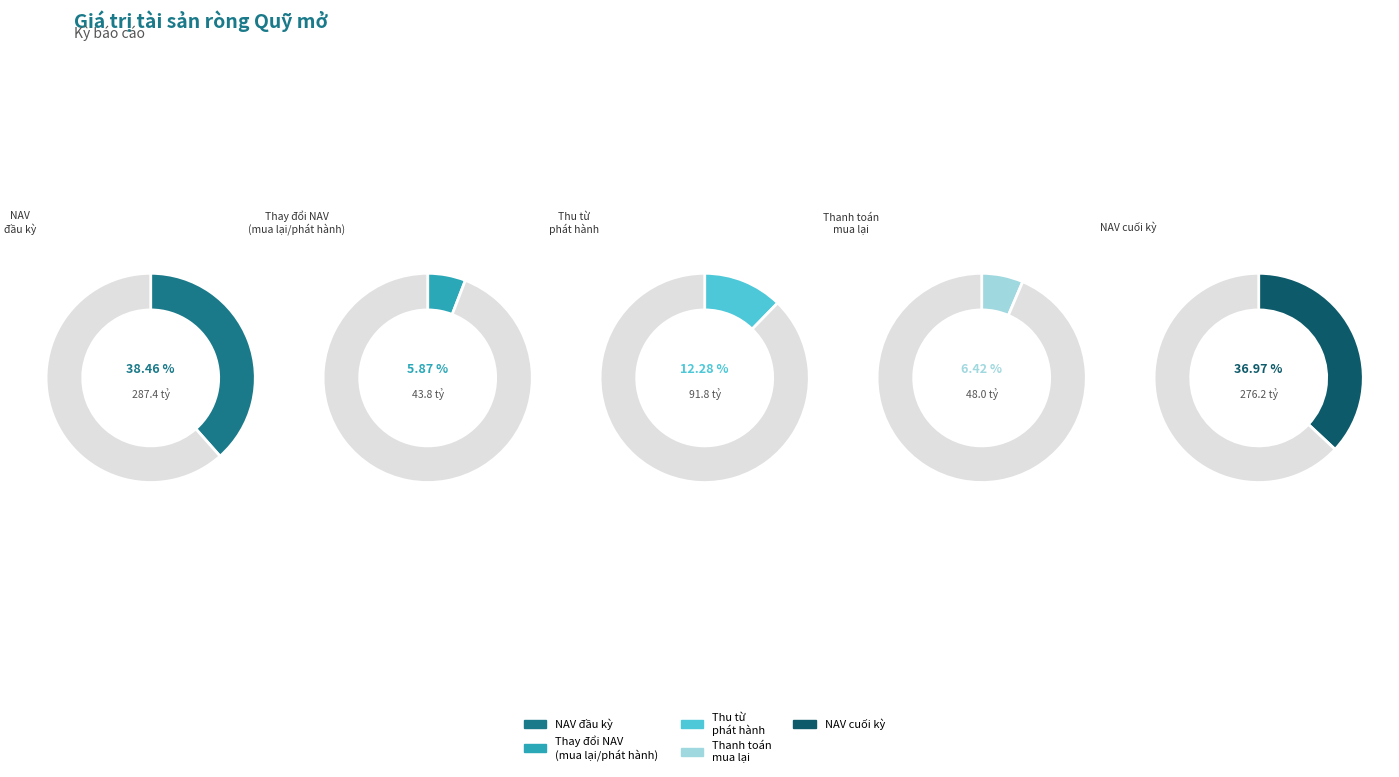

True or false: Thanh toán mua lại (4066) accounts for 1% of the total.

False